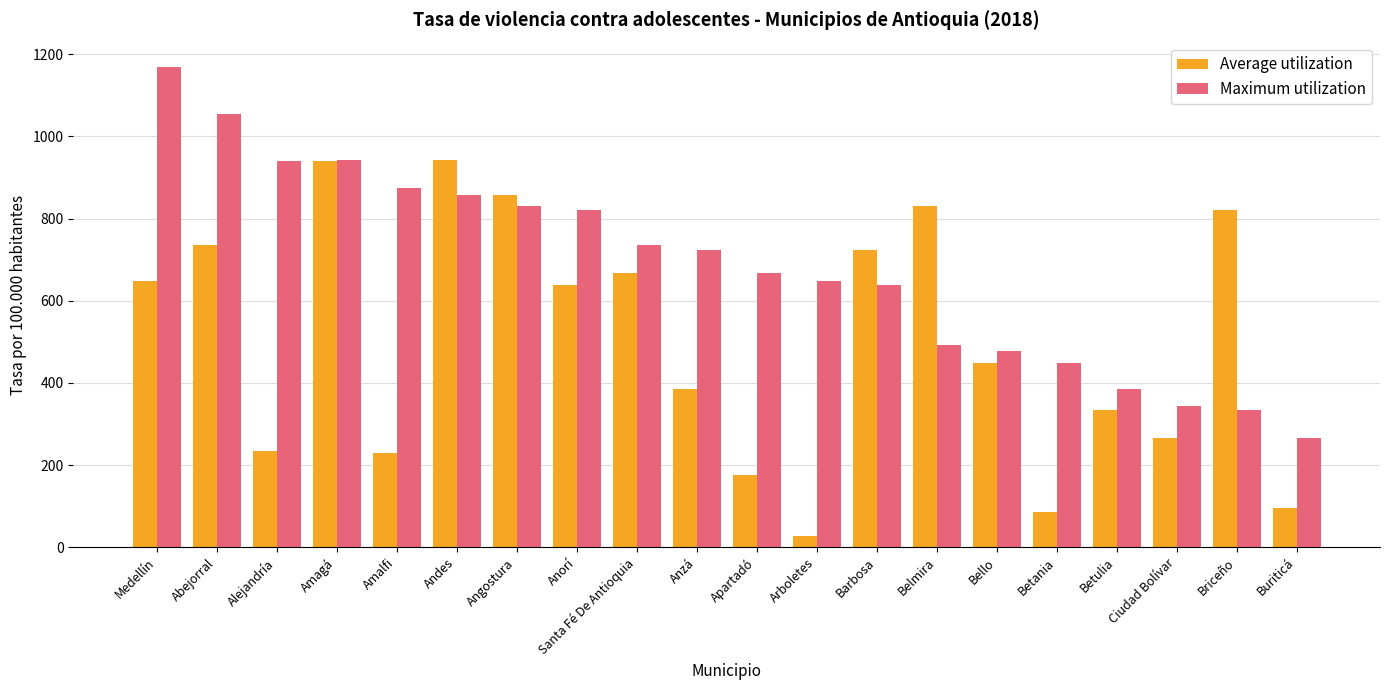

What is the difference between the highest and lowest values at Angostura?

25.7